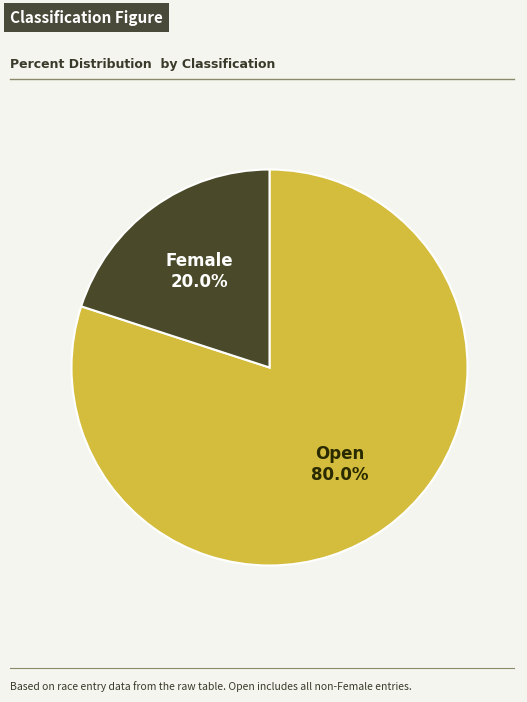

Is there a majority slice in this chart?

Yes